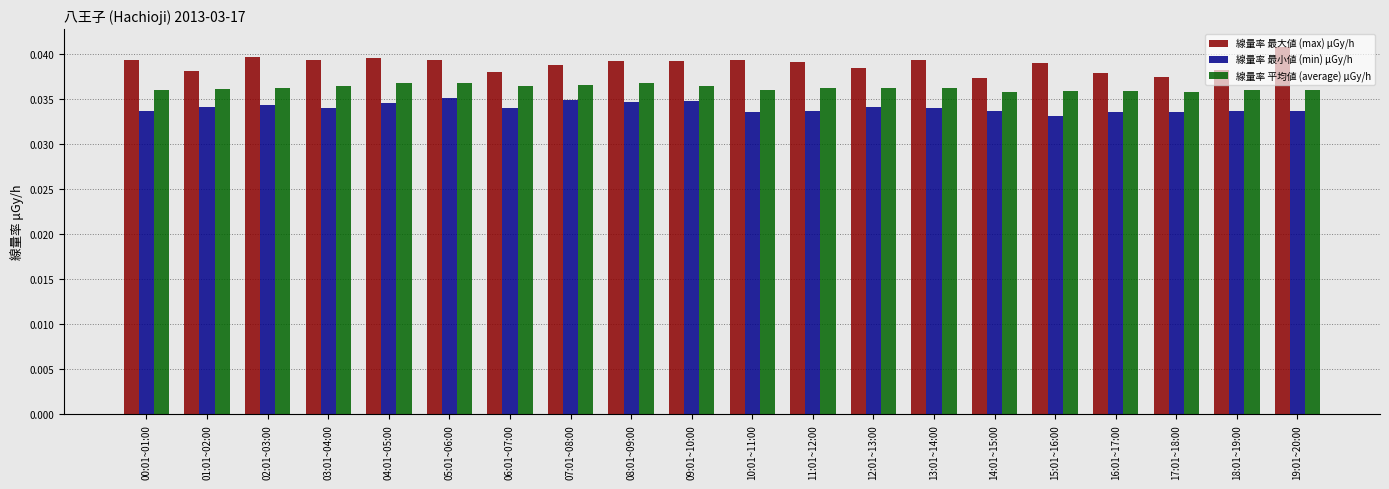

Which series has the largest range (max minus min)?

線量率 最大値 (max) μGy/h